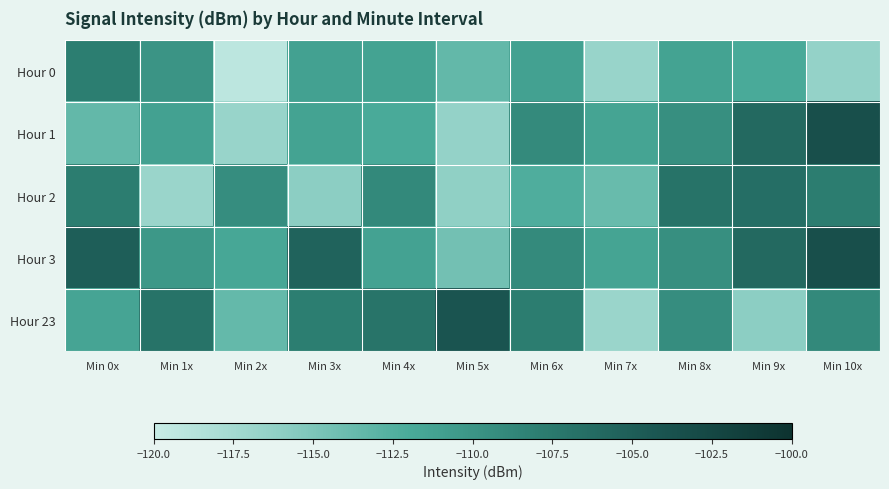

Which series has the largest total across all categories?

Hour 3